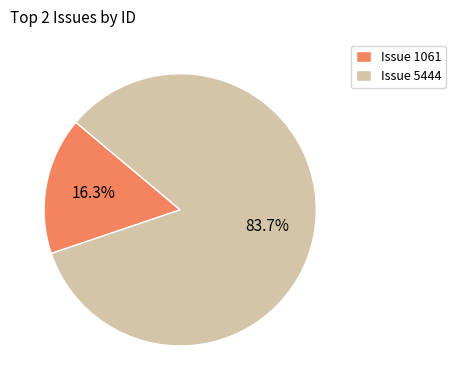

Rank the categories by value from highest to lowest.

Issue 5444, Issue 1061